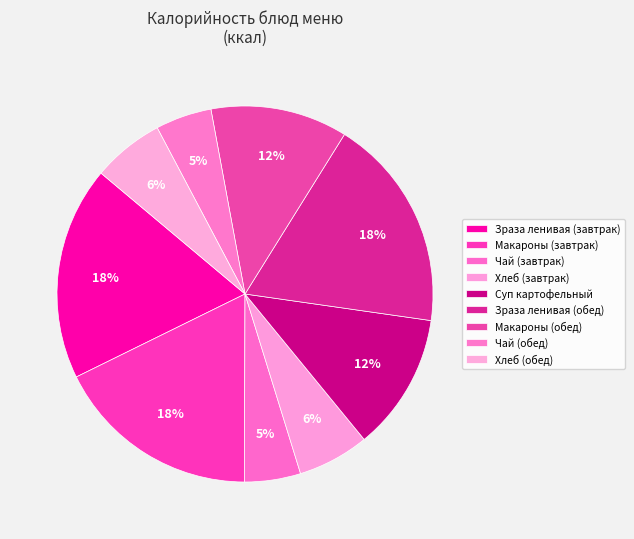

How many segments does this pie chart have?

9